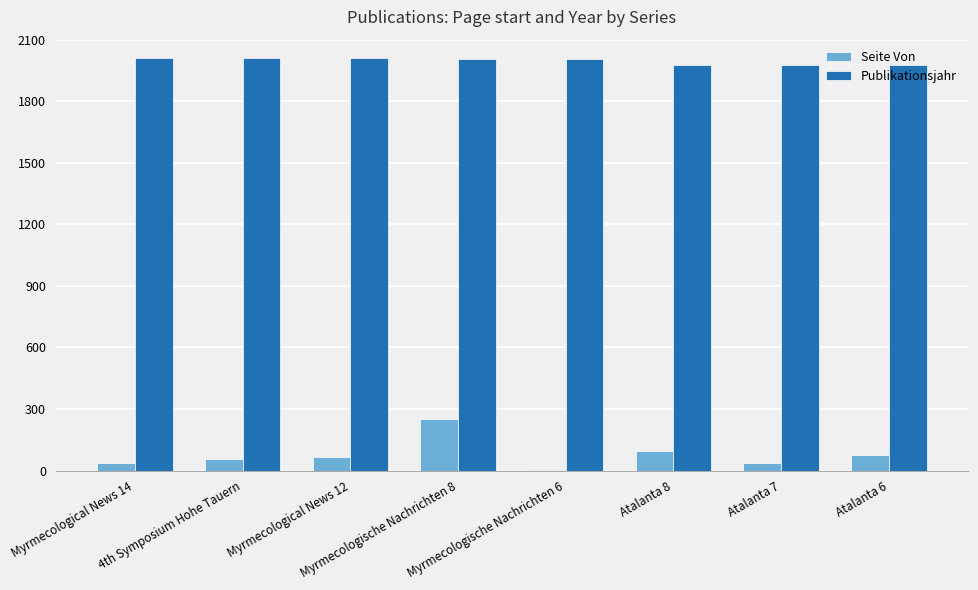

What is the sum of all Publikationsjahr values?

15967